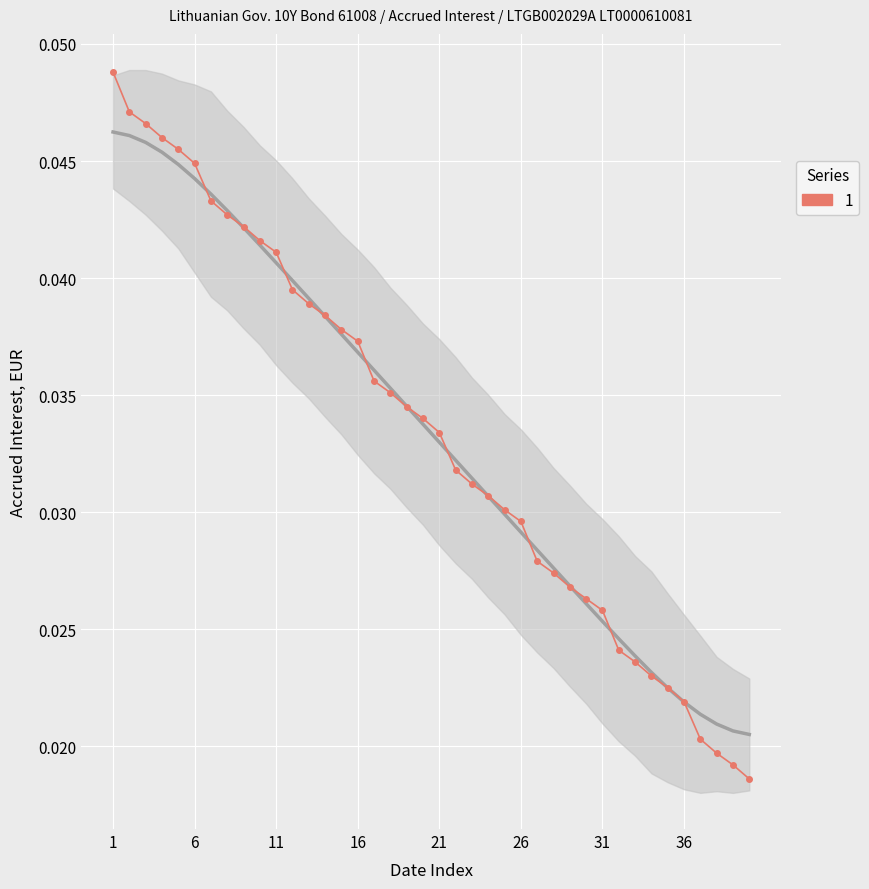

How many lines are shown in the chart?

1